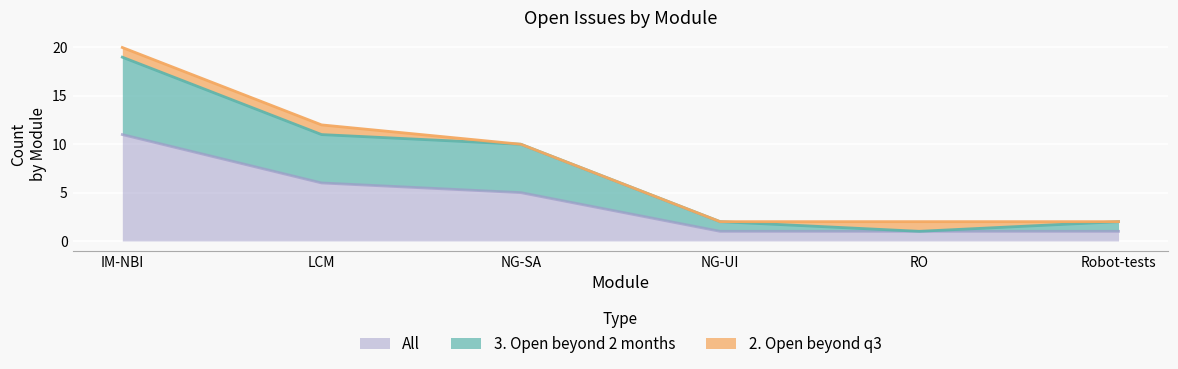

What is the label of the 6th point from the left?

Robot-tests